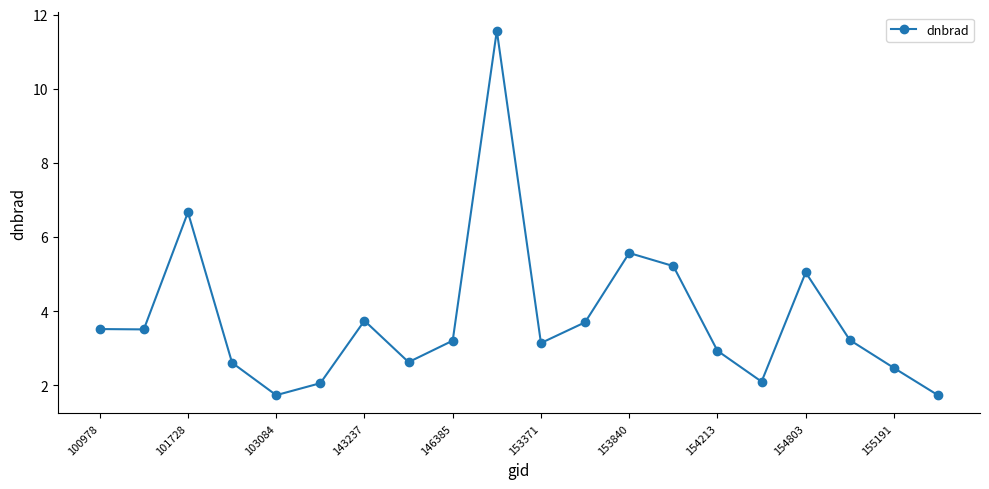

How many lines are shown in the chart?

1